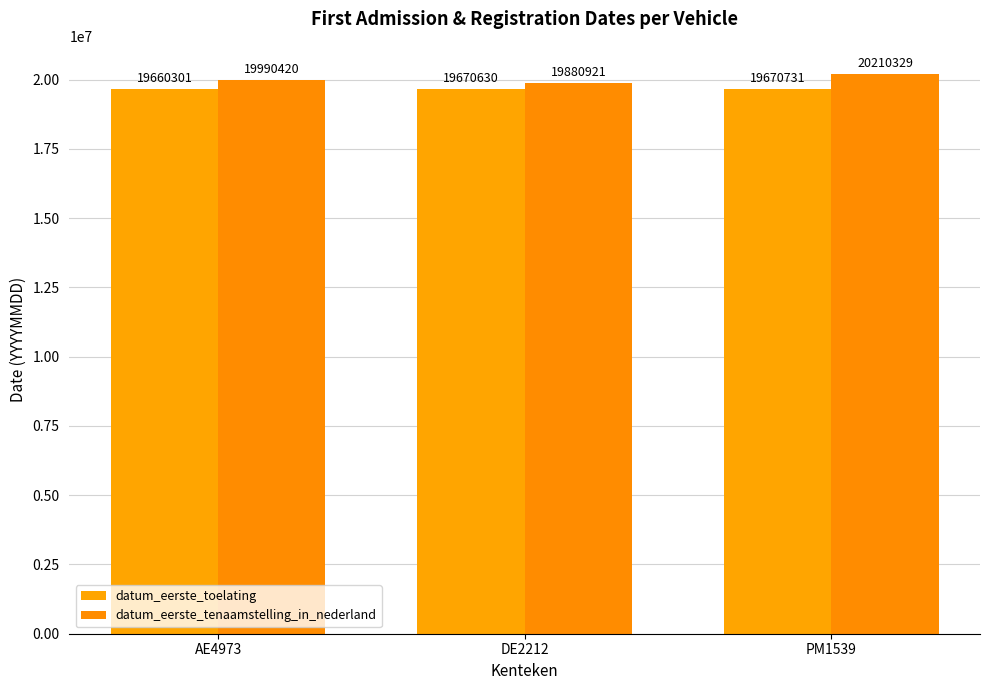

True or false: datum_eerste_tenaamstelling_in_nederland has a value of 6745546 at DE2212.

False